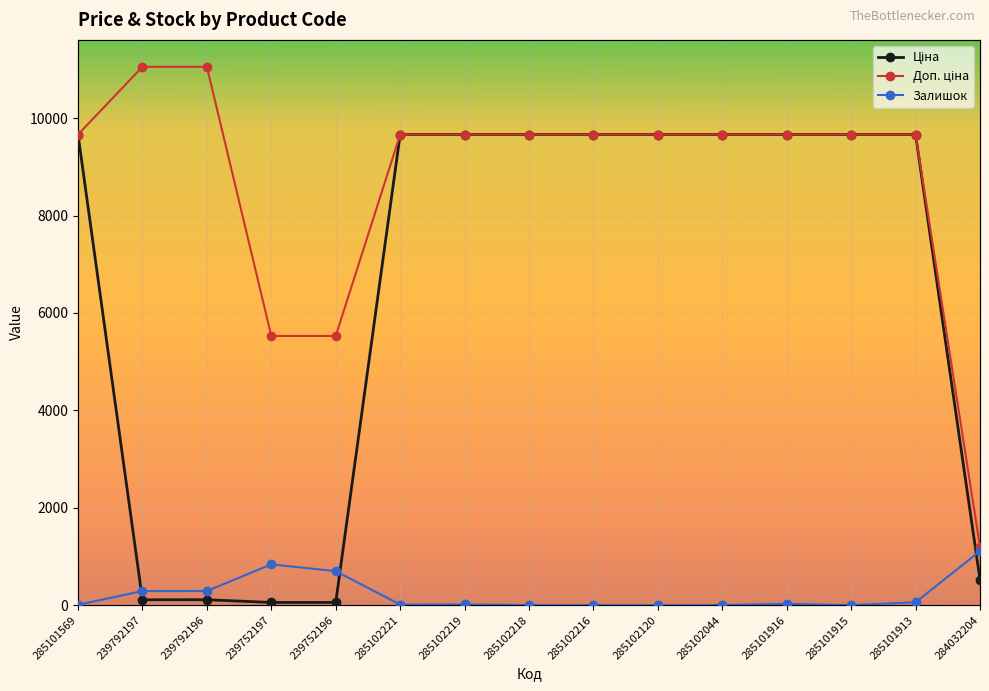

What is the difference between the second highest and minimum values in the Доп. ціна series?

9858.0